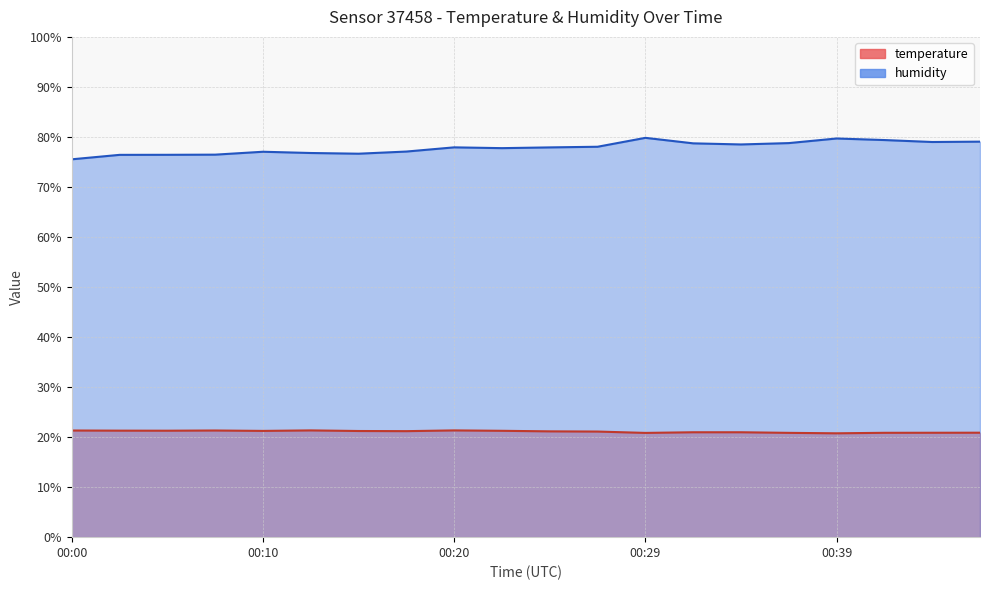

Rank the series by their average value, from lowest to highest.

temperature, humidity